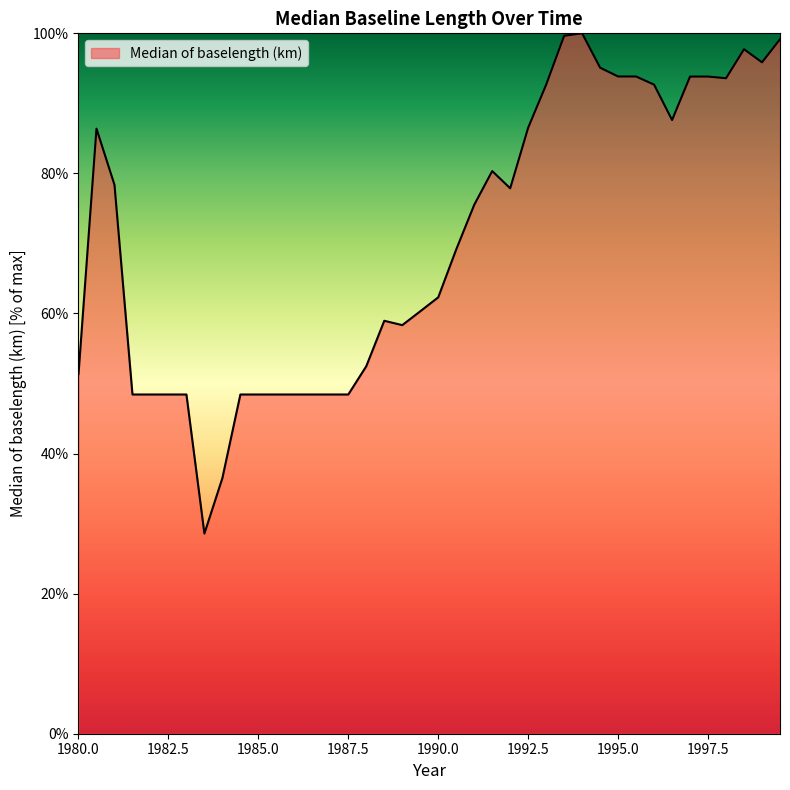

What is the greatest value displayed?

100.0